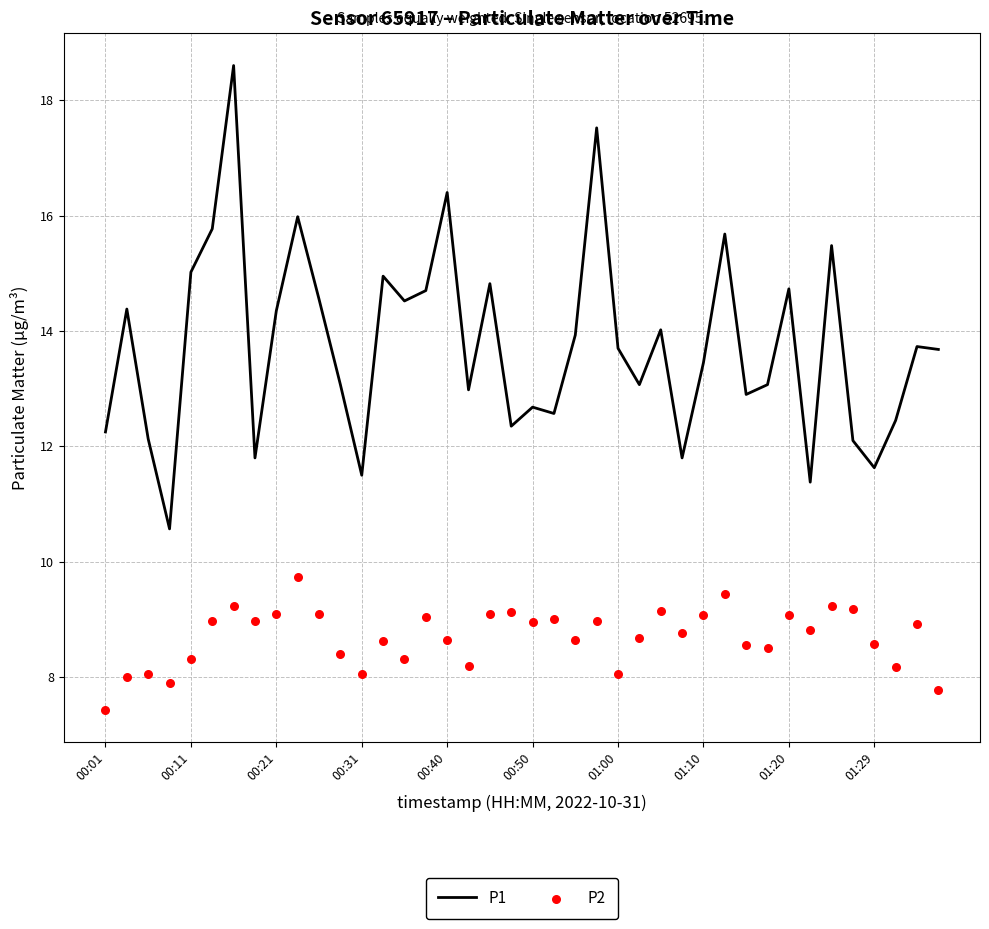

Which series has the largest total across all categories?

P1